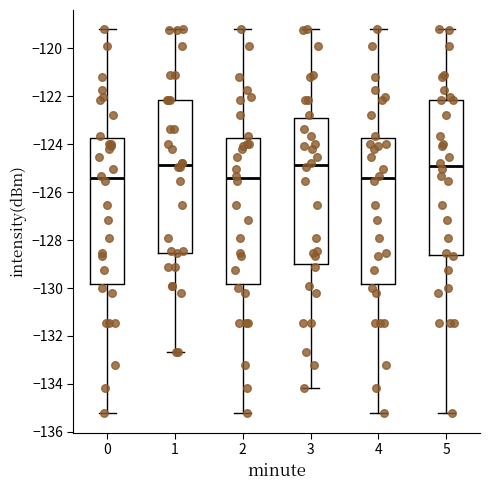

Reading left to right, transcribe this box plot: for each box, give where its median line is, the range the box spans, and where its two whiskers end, as read against the y-axis. The values are not printed on the chart, so give them approximately, as read against the axis.

0: median -125.4, box -129.8 to -123.8, whiskers -135.2 to -119.2
1: median -124.8, box -128.6 to -122.2, whiskers -132.6 to -119.2
2: median -125.4, box -129.8 to -123.8, whiskers -135.2 to -119.2
3: median -124.8, box -129.0 to -123.0, whiskers -134.2 to -119.2
4: median -125.4, box -129.8 to -123.8, whiskers -135.2 to -119.2
5: median -124.8, box -128.6 to -122.2, whiskers -135.2 to -119.2